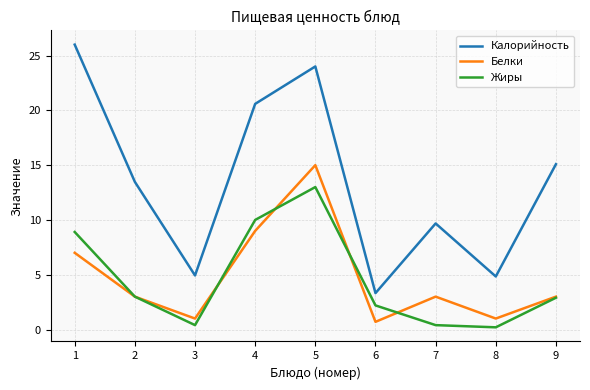

Where is the first local minimum for Белки?

3